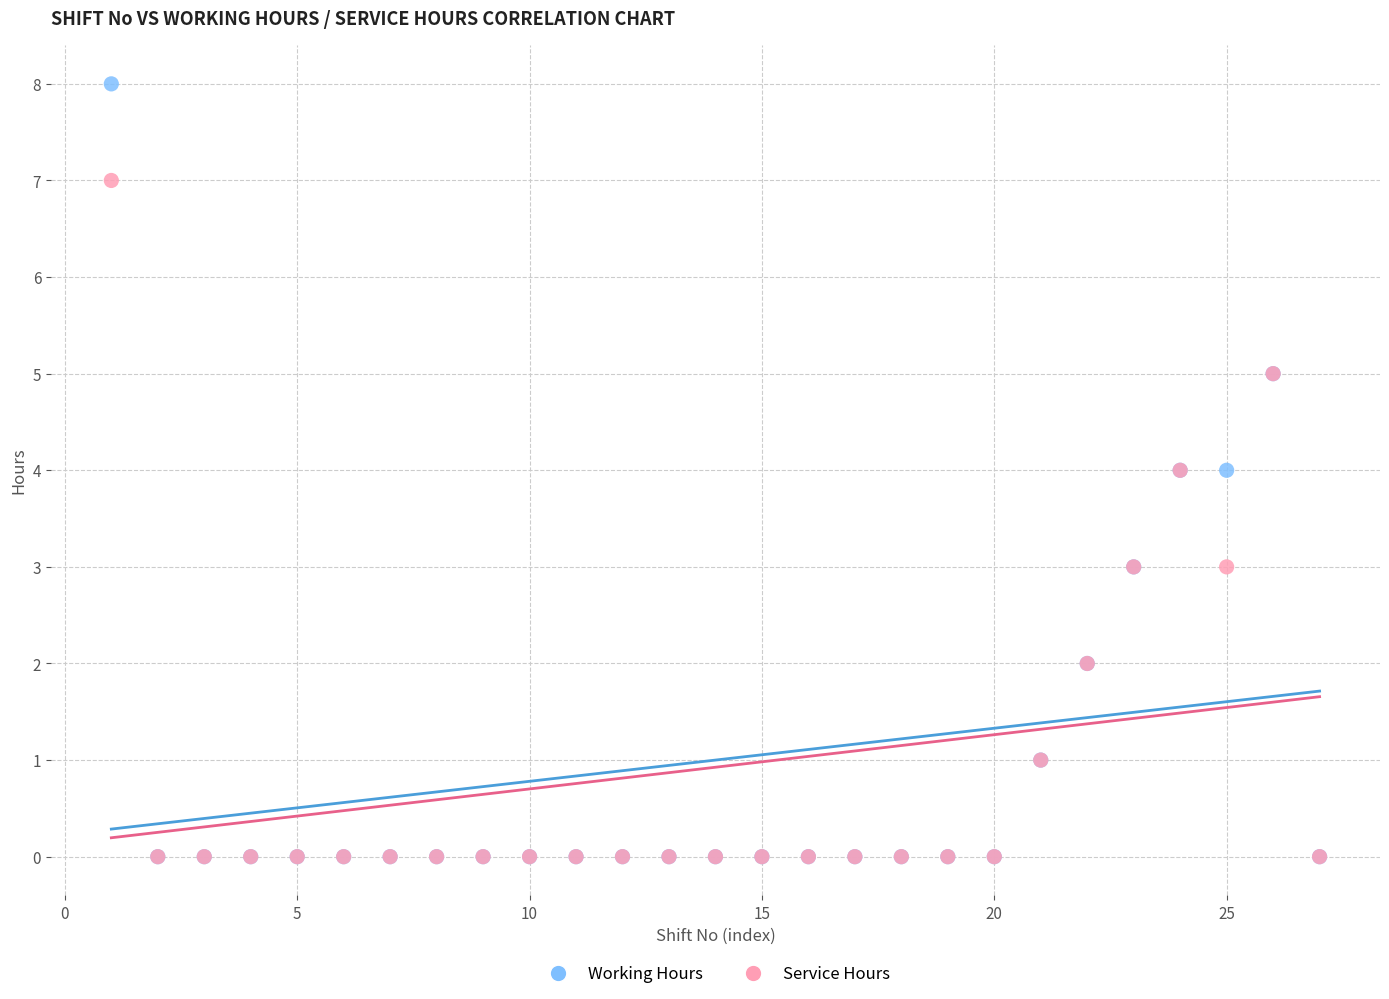

What are all the series names shown in the legend?

Working Hours, Service Hours